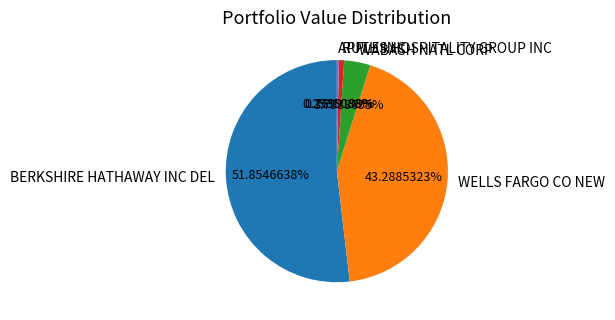

Is the sum of WABASH NATL CORP and BERKSHIRE HATHAWAY INC DEL greater than half?

Yes